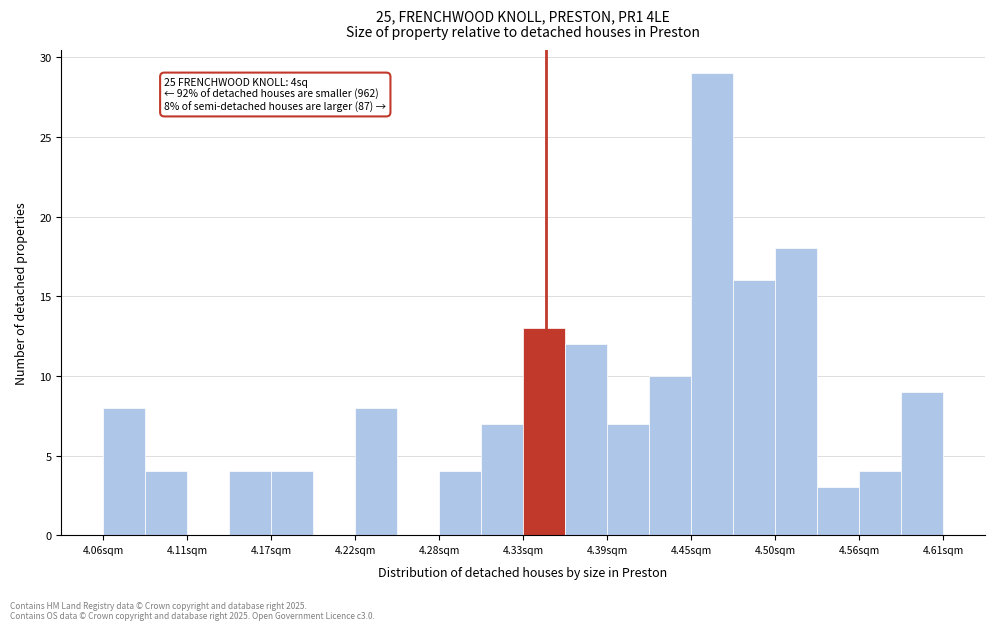

Read against the x-axis, roughly where is the centre of the tallest bar?

4.46